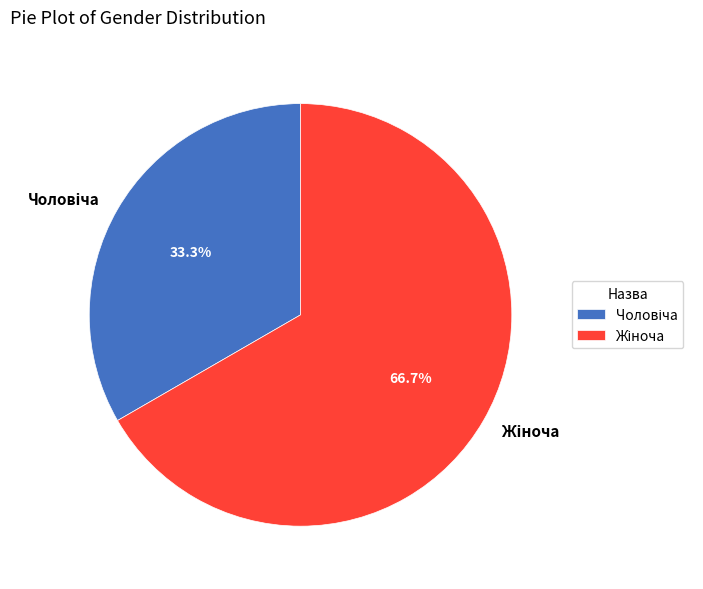

Is there any slice that represents more than half of the pie?

Yes